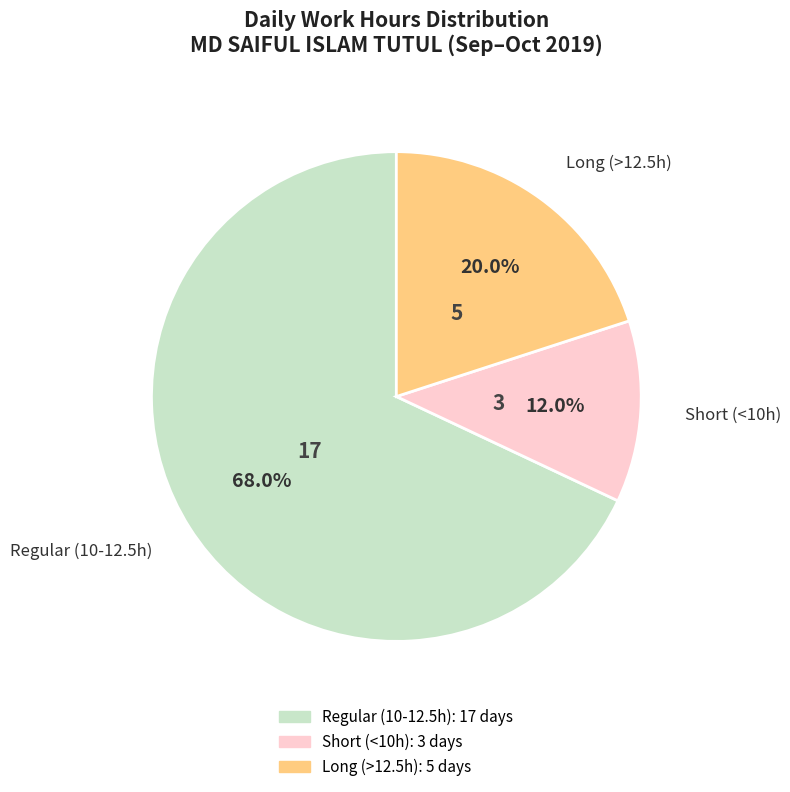

What is the ratio of the value at Short (<10h) to the value at Long (>12.5h)?

0.6